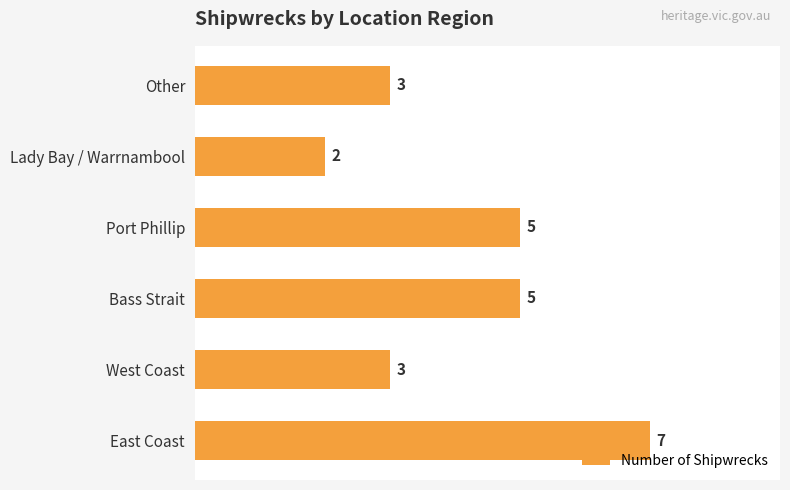

Approximately how many times larger is the value at Other compared to East Coast?

0.4